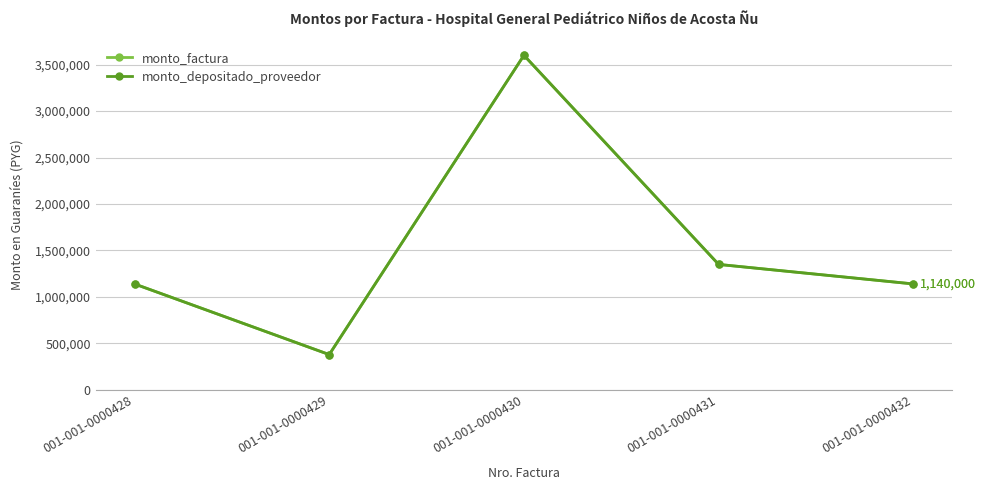

How many interior local peaks does the monto_depositado_proveedor series have?

1